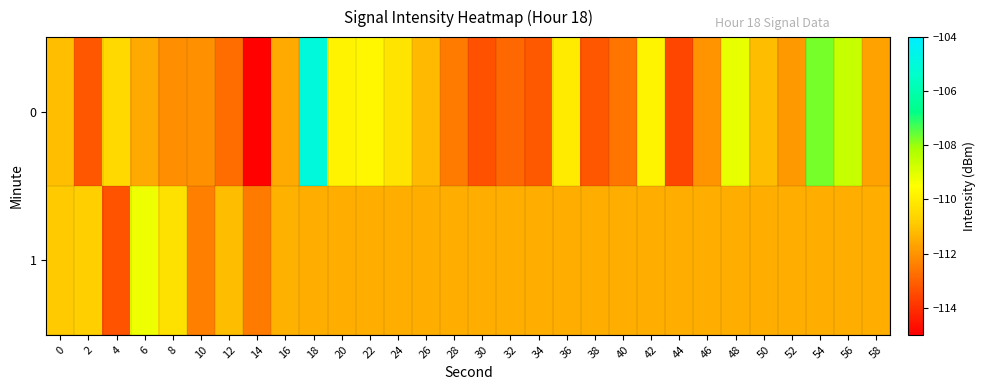

At how many categories does at least one series exceed -108?

2